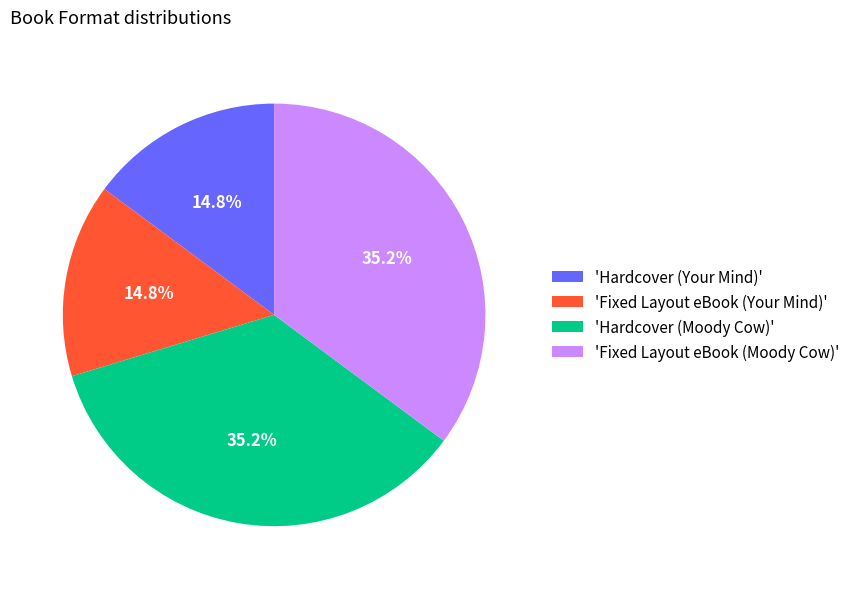

Approximately how many times larger is the value at 'Fixed Layout eBook (Moody Cow)' compared to 'Hardcover (Moody Cow)'?

1.0